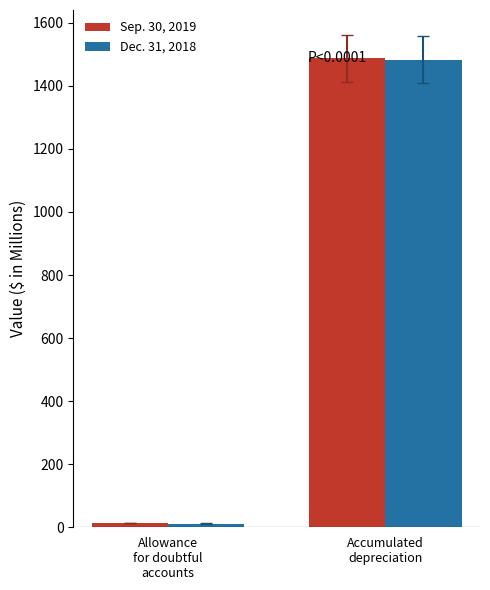

List the series in order of their overall mean, highest first.

Sep. 30, 2019, Dec. 31, 2018